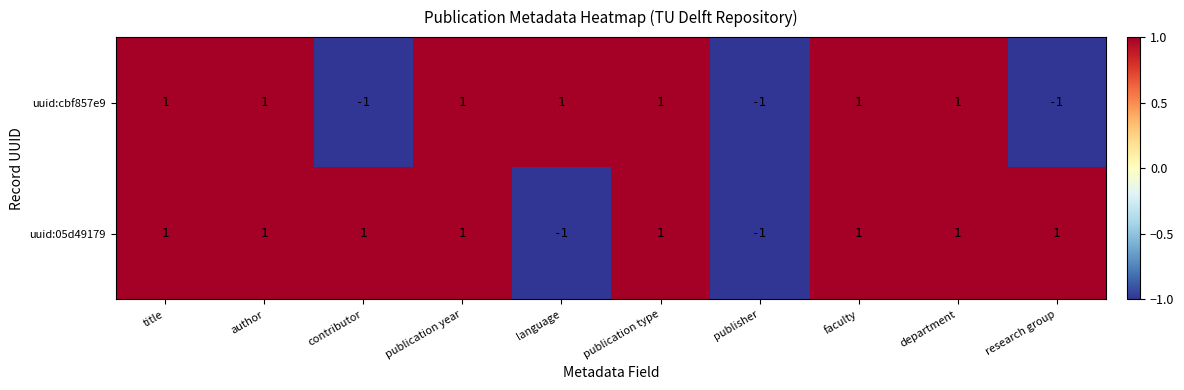

Which series has the largest total across all categories?

uuid:05d49179